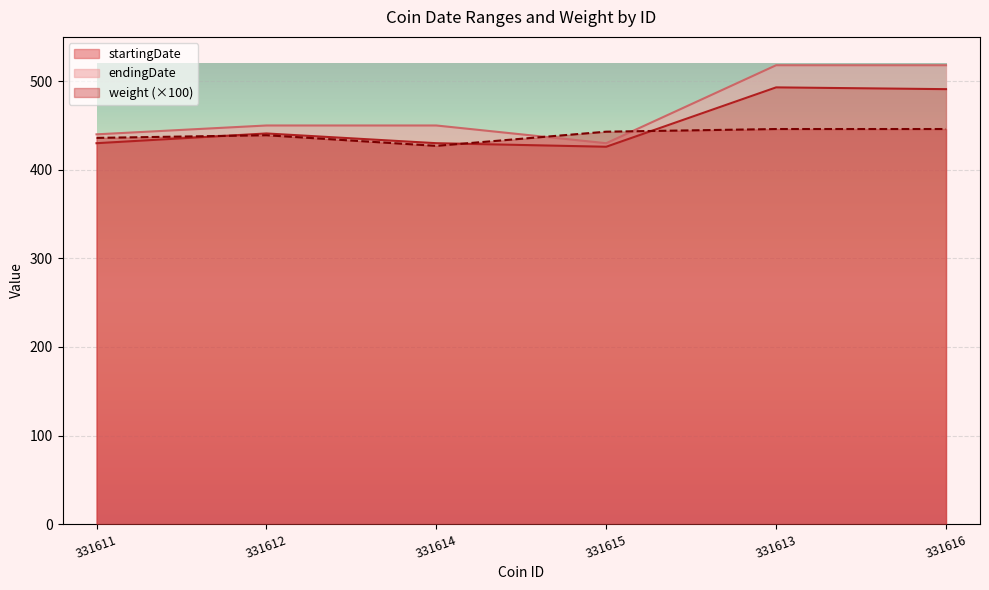

What is the approximate value of weight at 331612?

439.0